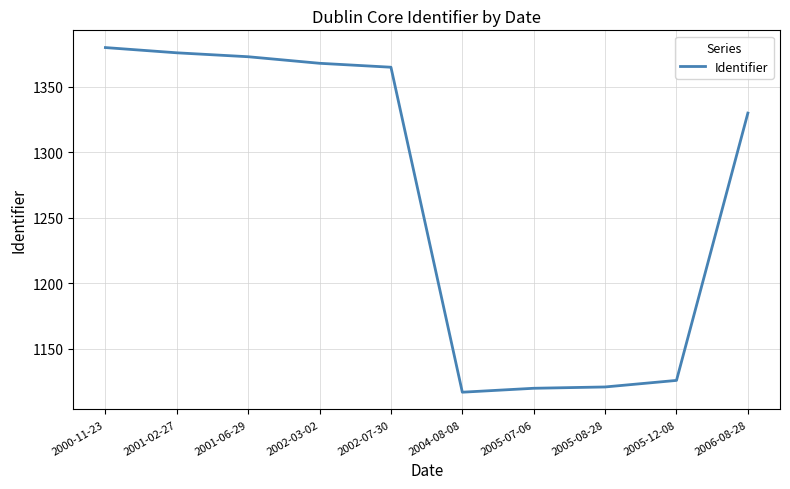

What is the change in value from 2000-11-23 to 2005-07-06?

-260